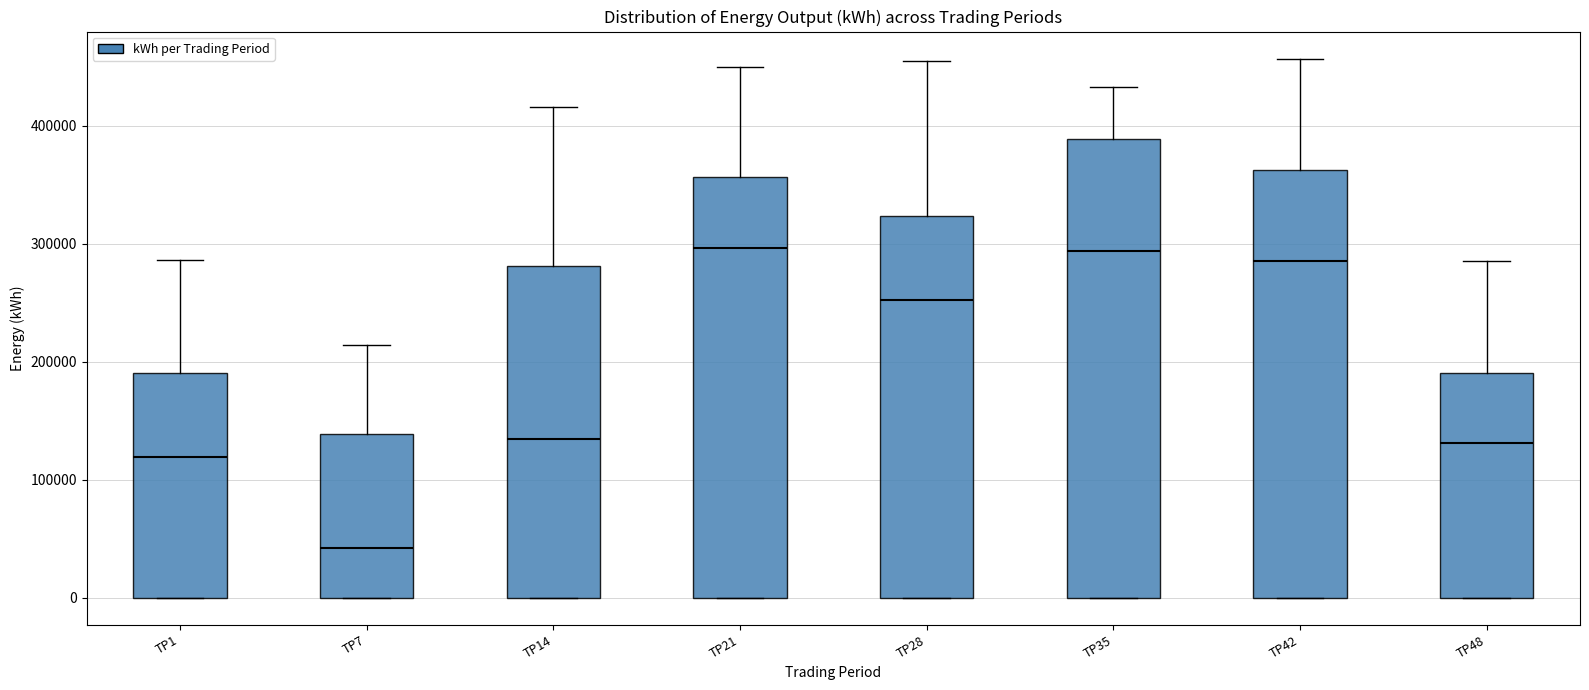

Reading left to right, transcribe this box plot: for each box, give where its median line is, the range the box spans, and where its two whiskers end, as read against the y-axis. The values are not printed on the chart, so give them approximately, as read against the axis.

TP1: median 120000, box 0 to 190000, whiskers 0 to 290000
TP7: median 40000, box 0 to 140000, whiskers 0 to 210000
TP14: median 130000, box 0 to 280000, whiskers 0 to 420000
TP21: median 300000, box 0 to 360000, whiskers 0 to 450000
TP28: median 250000, box 0 to 320000, whiskers 0 to 450000
TP35: median 290000, box 0 to 390000, whiskers 0 to 430000
TP42: median 290000, box 0 to 360000, whiskers 0 to 460000
TP48: median 130000, box 0 to 190000, whiskers 0 to 290000